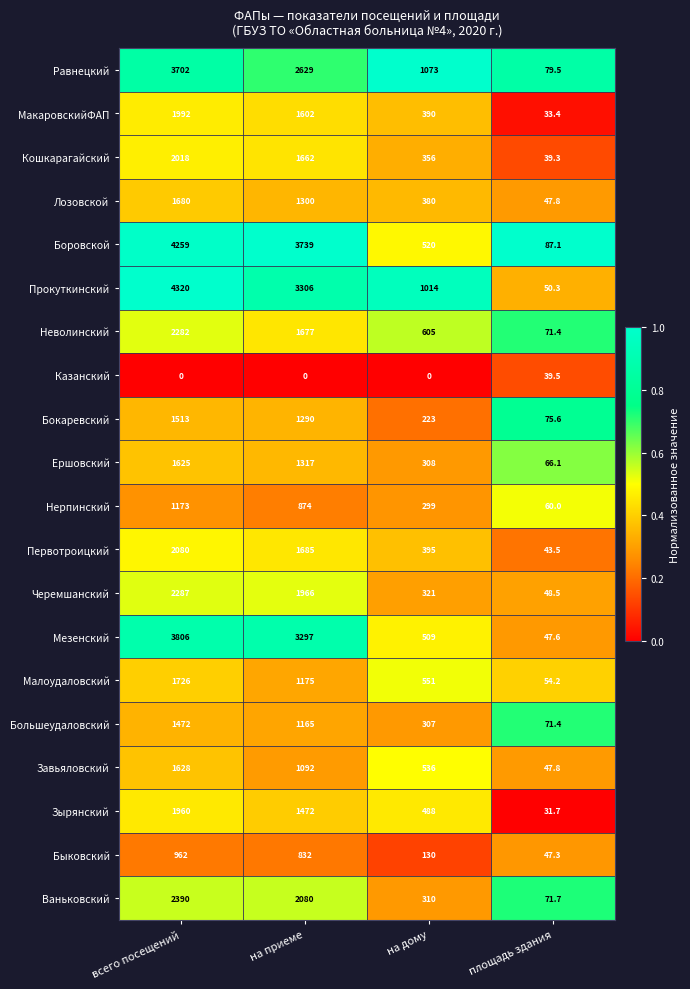

Between всего посещений and на дому, which series saw the biggest shift?

Боровской